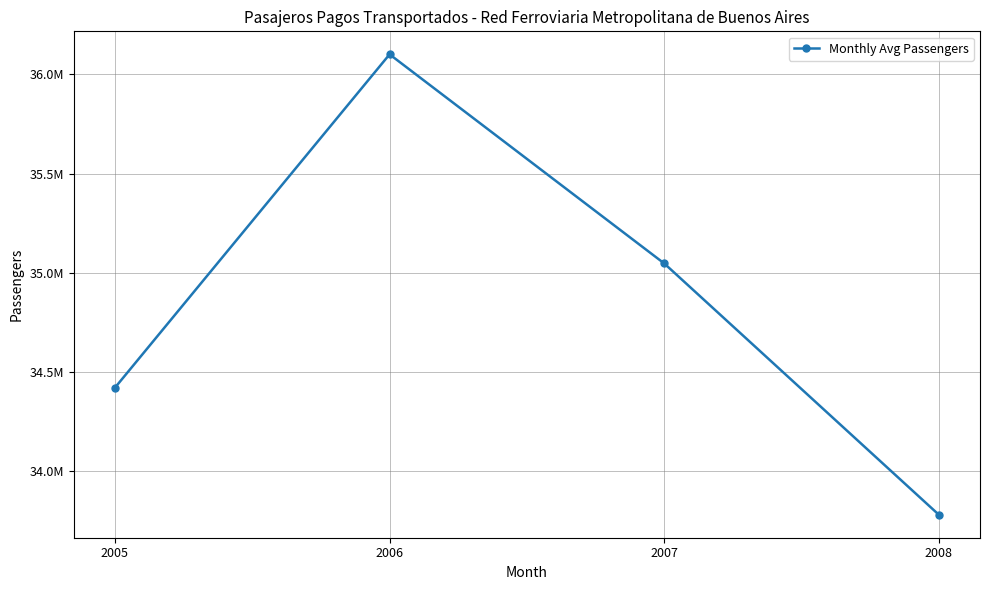

Does the chart have visible grid lines?

Yes